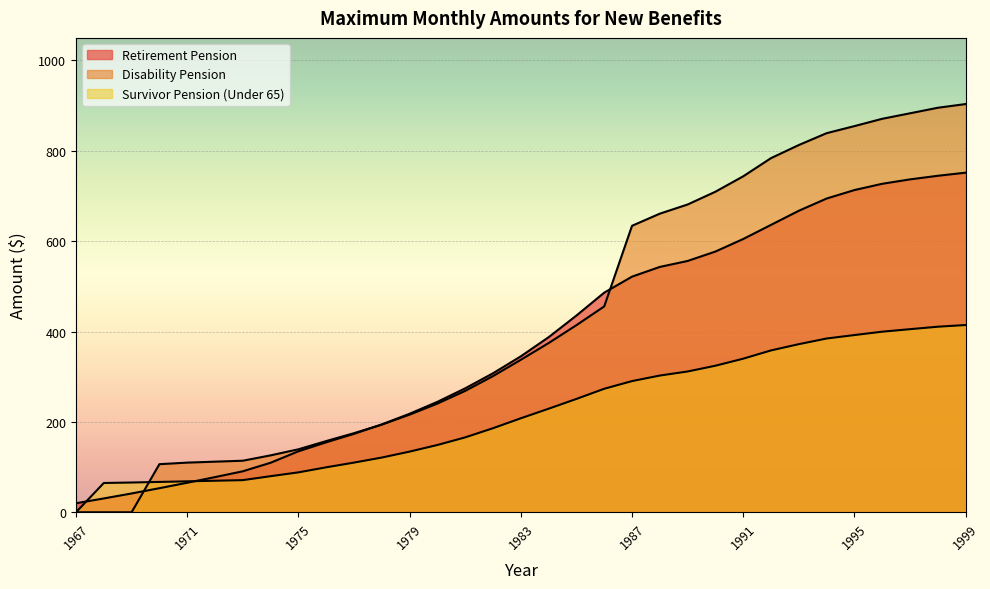

List the series in order of their peak value, lowest first.

Survivor Pension (Under 65), Retirement Pension, Disability Pension